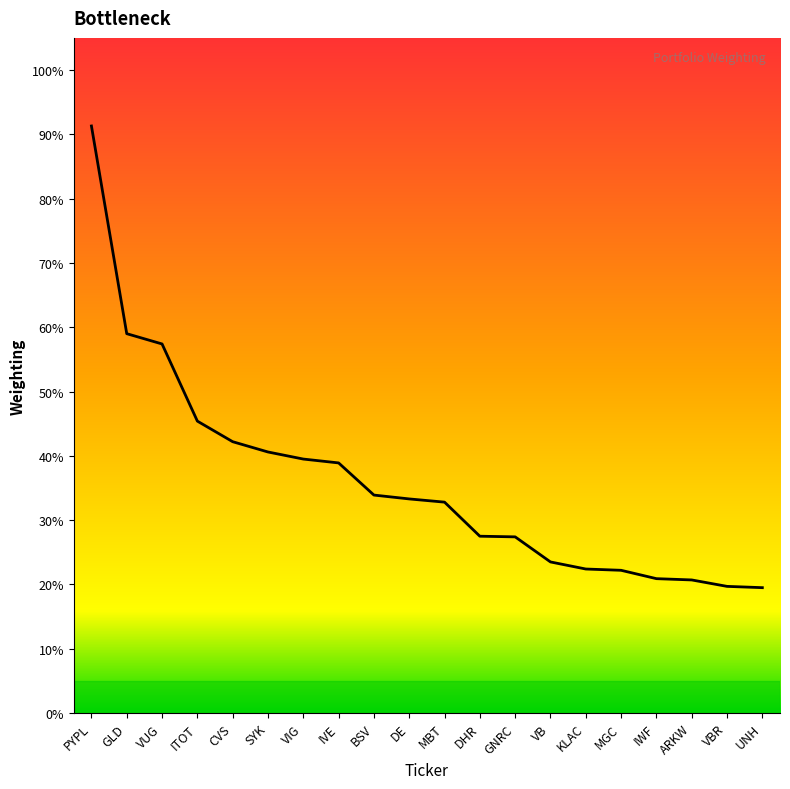

Which label corresponds to the largest value in the chart?

PYPL